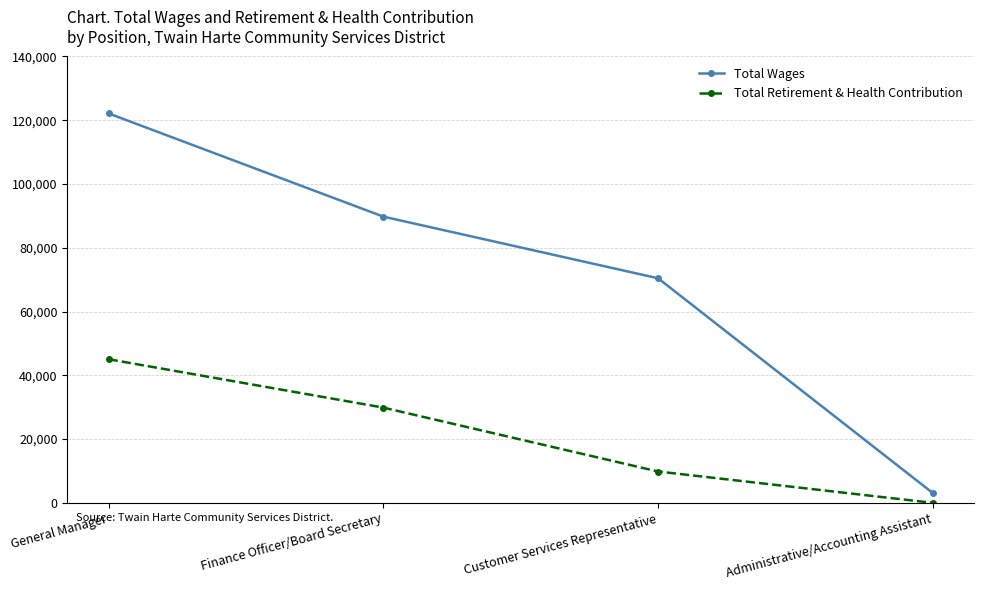

What is the lowest value of the Total Wages series?

3078